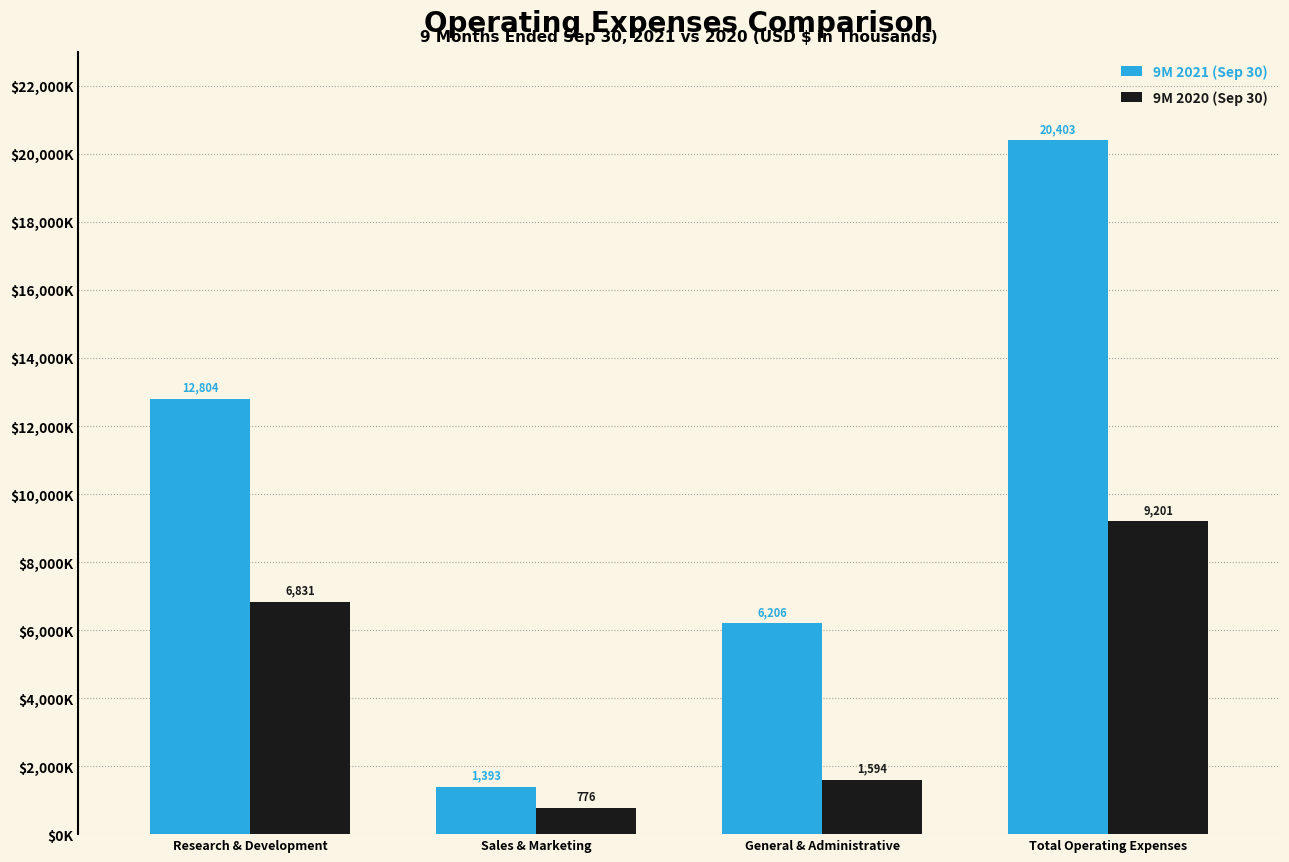

What is the sum of all 9M 2020 (Sep 30) values?

18402